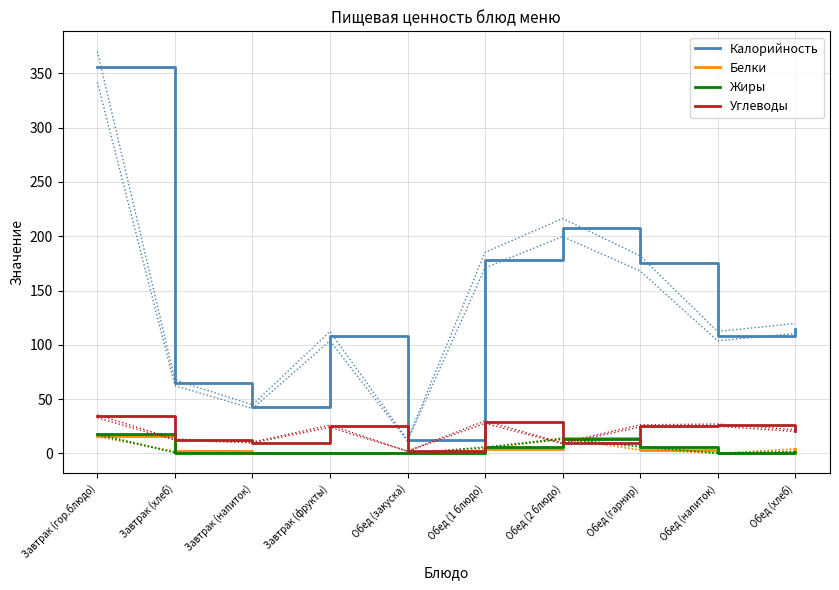

What is the difference between the Жиры values at Обед (напиток) and Завтрак (гор.блюдо)?

17.3